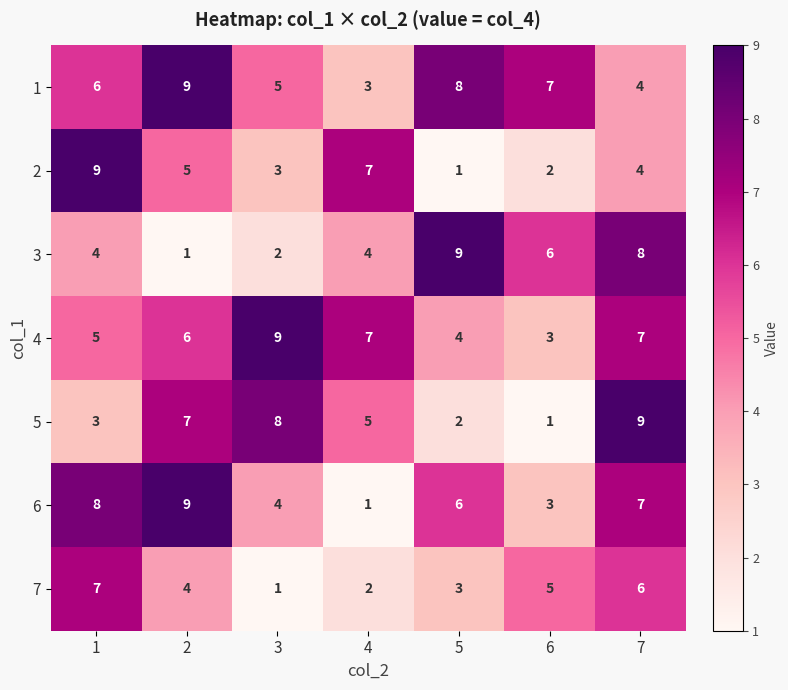

What is the difference between the maximum and minimum values in the 4 series?

6